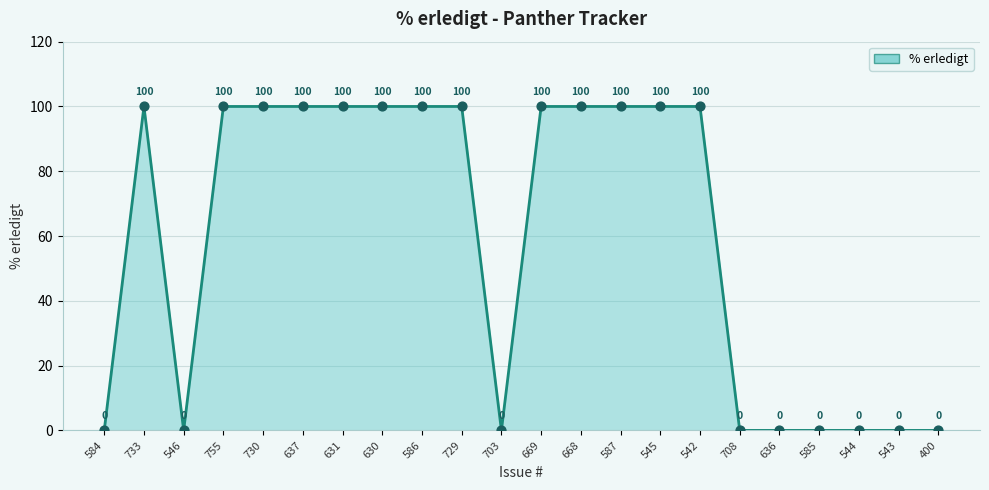

What is the change in value from 630 to 544?

-100